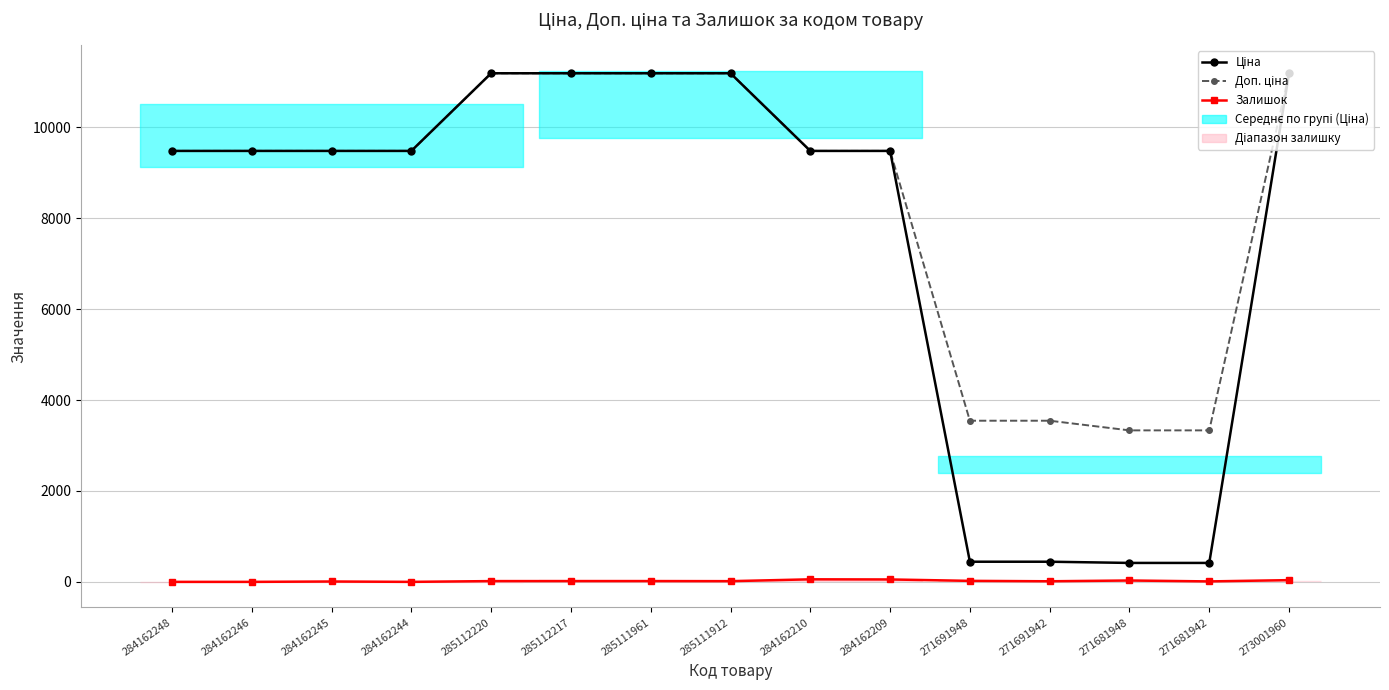

Which series has the largest range (max minus min)?

Ціна